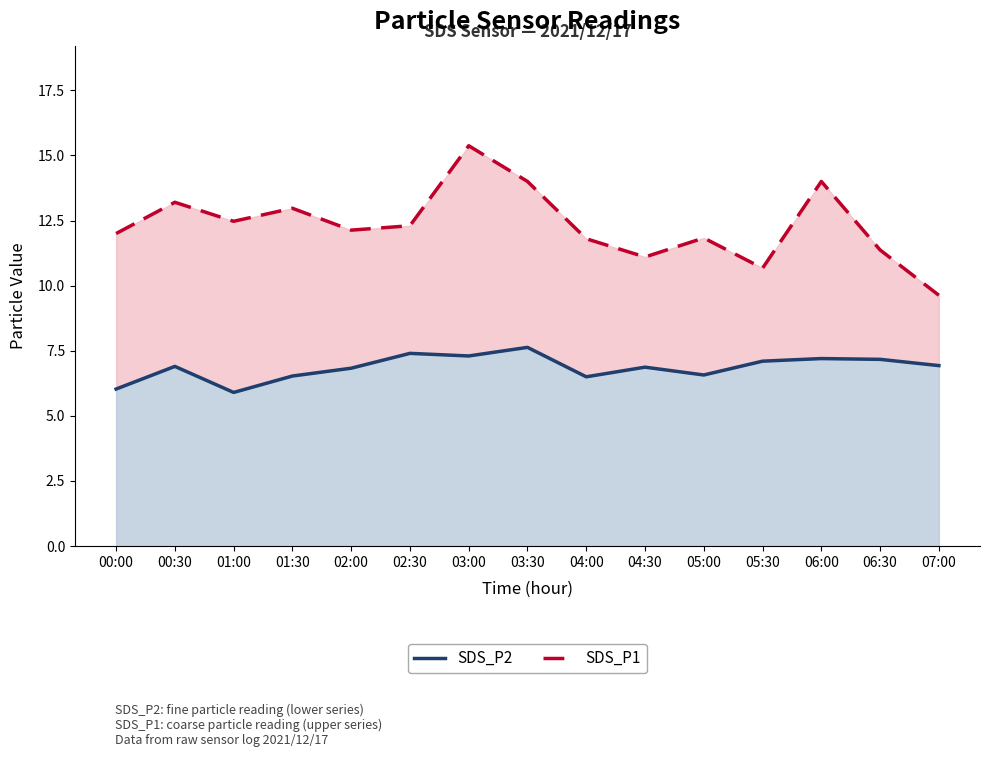

Which series has the largest total across all categories?

SDS_P1